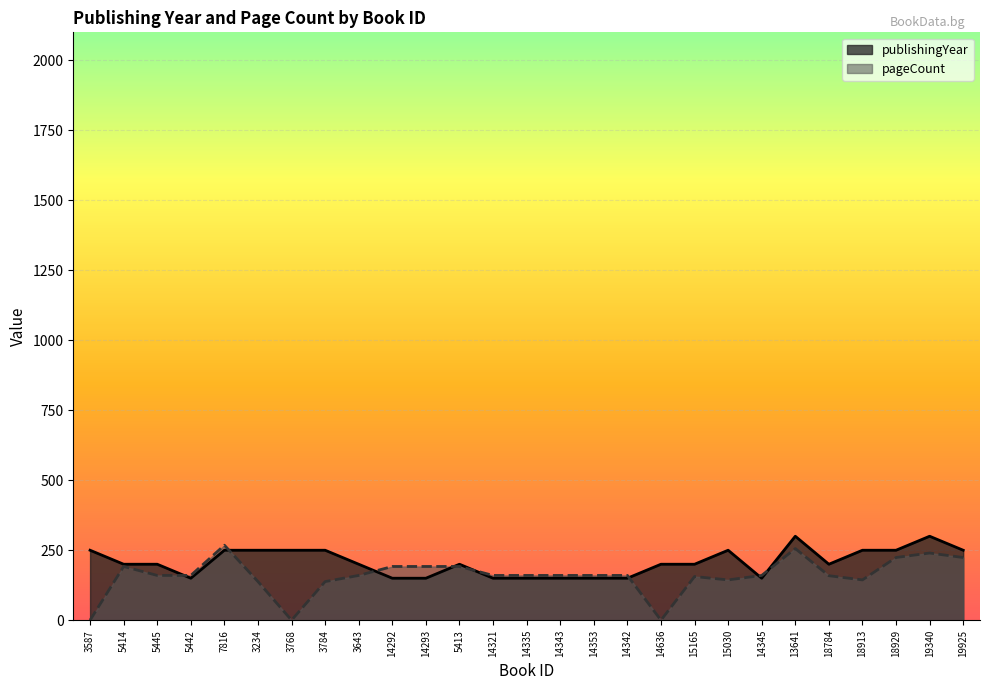

At which category does pageCount reach its first local peak?

5414